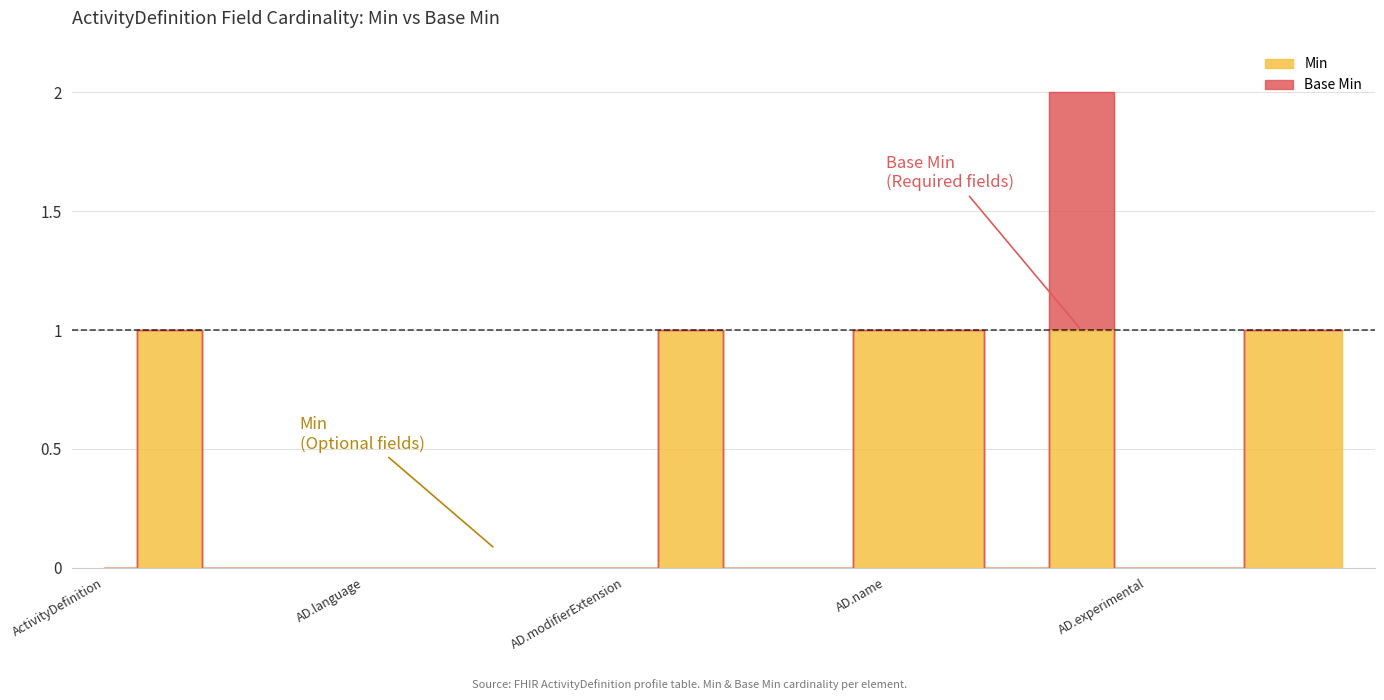

True or false: the data shows 0 at ActivityDefinition.extension.

False